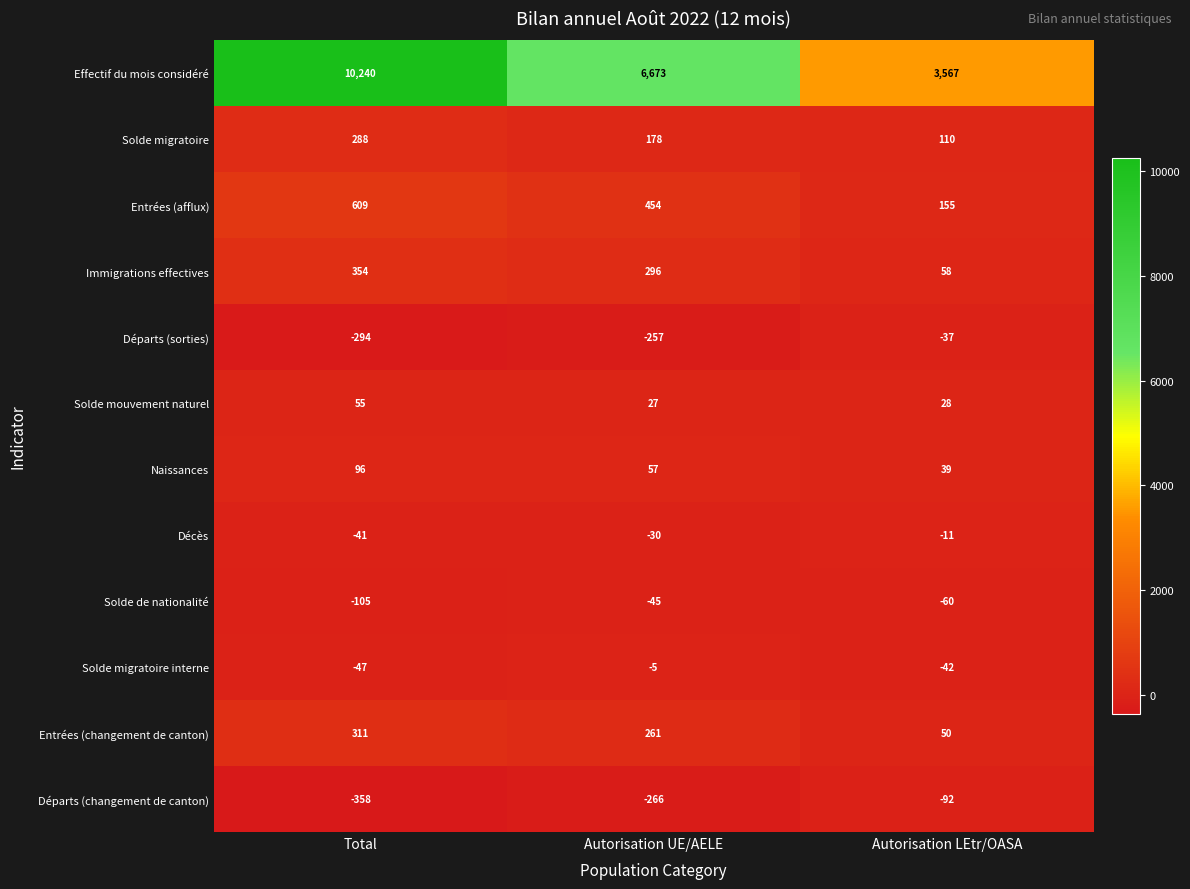

What is the sum of all Solde migratoire interne values?

-94